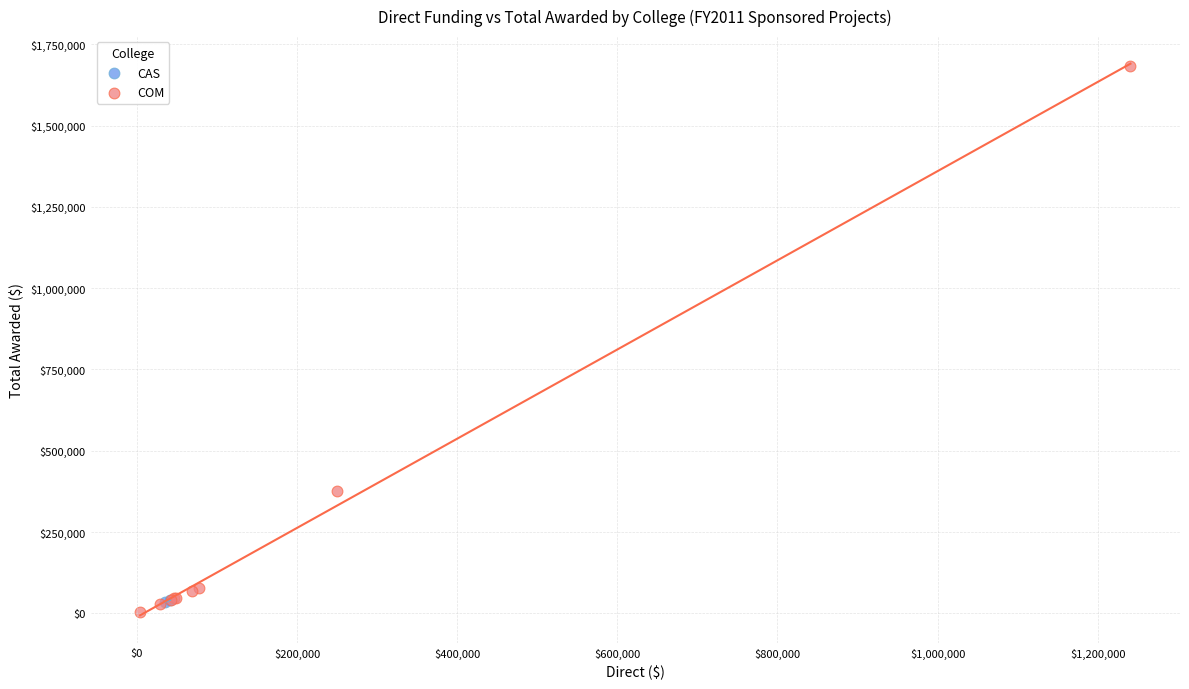

What are all the series names shown in the legend?

CAS, COM